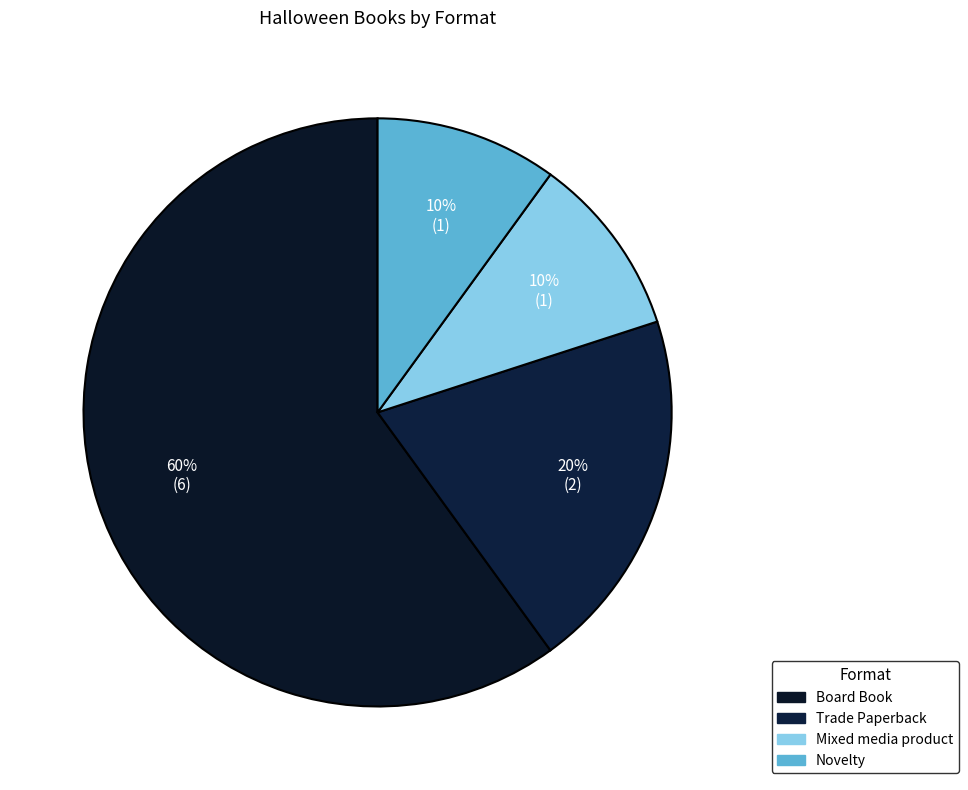

How many segments does this pie chart have?

4